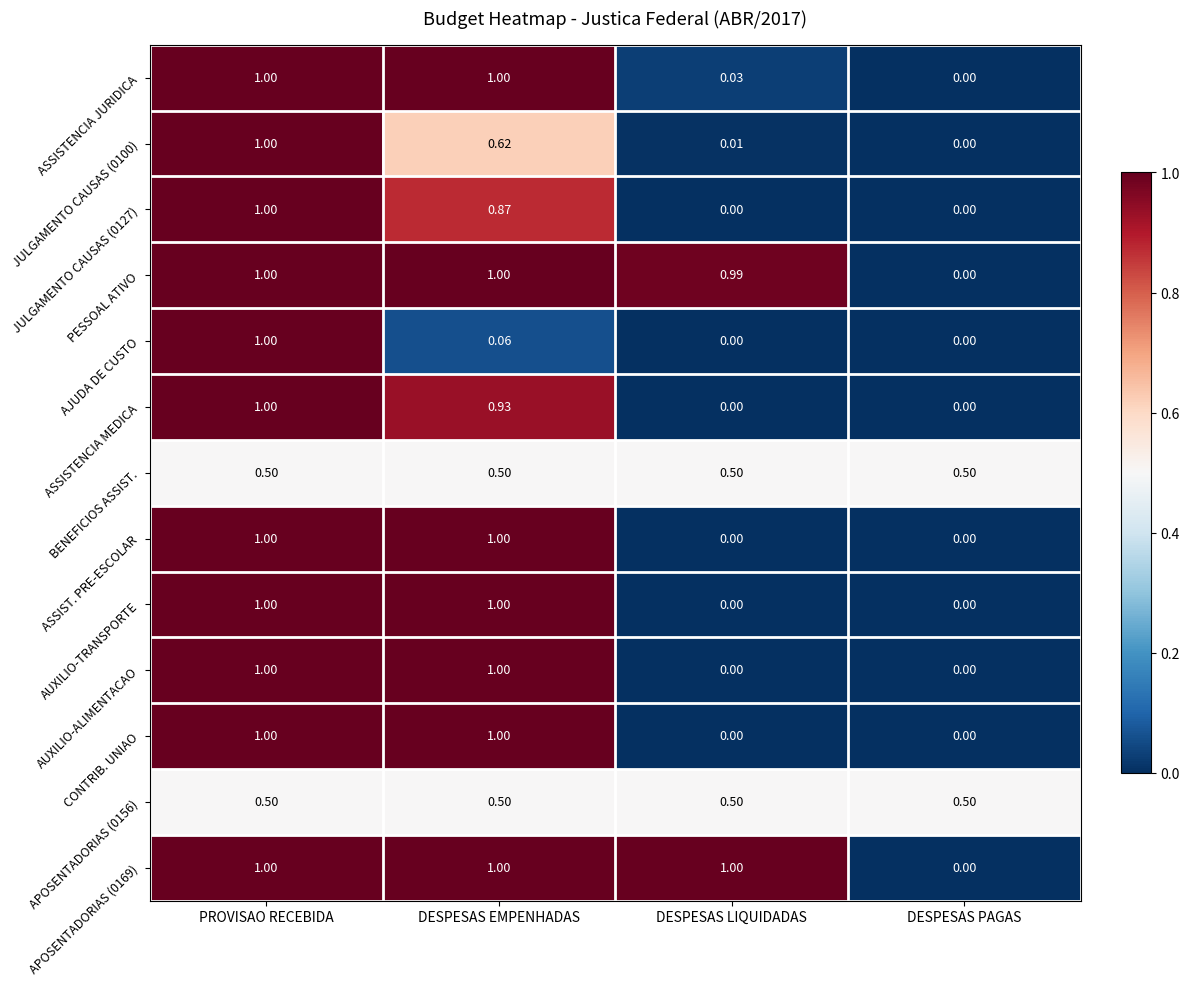

At which category is the sum across all series the highest?

PROVISAO RECEBIDA